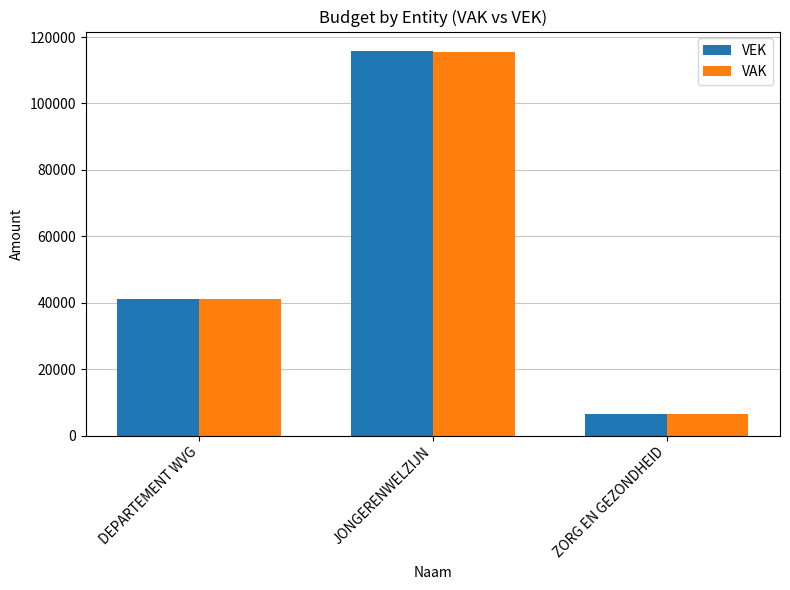

Reading left to right, extract all data points from this chart.

VEK: 41088	115861	6500
VAK: 41009	115368	6419